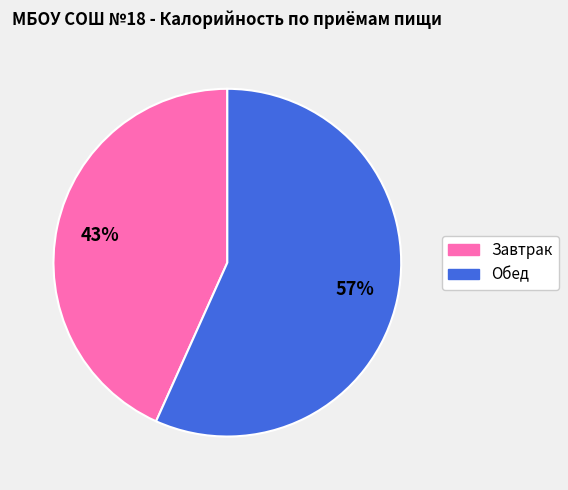

Rank the categories by value from lowest to highest.

Завтрак, Обед